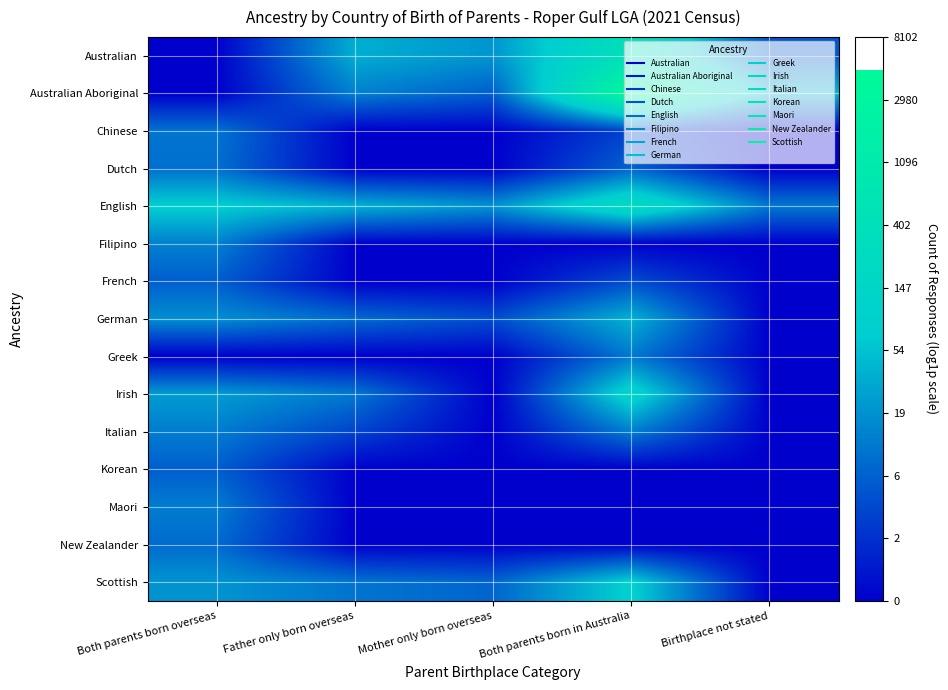

Reading right to left, extract all data points from this chart.

Australian: Birthplace not stated=1.8	Both parents born in Australia=6.0	Mother only born overseas=3.1	Father only born overseas=3.6	Both parents born overseas=0.0
Australian Aboriginal: Birthplace not stated=3.7	Both parents born in Australia=8.5	Mother only born overseas=1.9	Father only born overseas=2.6	Both parents born overseas=0.0
Chinese: Birthplace not stated=0.0	Both parents born in Australia=1.4	Mother only born overseas=0.0	Father only born overseas=0.0	Both parents born overseas=2.4
Dutch: Birthplace not stated=0.0	Both parents born in Australia=2.1	Mother only born overseas=0.0	Father only born overseas=0.0	Both parents born overseas=2.3
English: Birthplace not stated=2.5	Both parents born in Australia=5.5	Mother only born overseas=3.0	Father only born overseas=3.7	Both parents born overseas=4.3
Filipino: Birthplace not stated=0.0	Both parents born in Australia=0.0	Mother only born overseas=0.0	Father only born overseas=0.0	Both parents born overseas=2.6
French: Birthplace not stated=0.0	Both parents born in Australia=1.6	Mother only born overseas=0.0	Father only born overseas=0.0	Both parents born overseas=1.9
German: Birthplace not stated=0.0	Both parents born in Australia=3.7	Mother only born overseas=1.6	Father only born overseas=2.2	Both parents born overseas=2.9
Greek: Birthplace not stated=0.0	Both parents born in Australia=2.5	Mother only born overseas=0.0	Father only born overseas=0.0	Both parents born overseas=0.0
Irish: Birthplace not stated=0.0	Both parents born in Australia=4.8	Mother only born overseas=0.0	Father only born overseas=2.5	Both parents born overseas=3.2
Italian: Birthplace not stated=0.0	Both parents born in Australia=2.6	Mother only born overseas=0.0	Father only born overseas=1.4	Both parents born overseas=2.6
Korean: Birthplace not stated=0.0	Both parents born in Australia=0.0	Mother only born overseas=0.0	Father only born overseas=0.0	Both parents born overseas=1.9
Maori: Birthplace not stated=0.0	Both parents born in Australia=0.0	Mother only born overseas=0.0	Father only born overseas=0.0	Both parents born overseas=2.6
New Zealander: Birthplace not stated=0.0	Both parents born in Australia=0.0	Mother only born overseas=0.0	Father only born overseas=0.0	Both parents born overseas=2.2
Scottish: Birthplace not stated=0.0	Both parents born in Australia=4.4	Mother only born overseas=2.1	Father only born overseas=2.4	Both parents born overseas=3.0